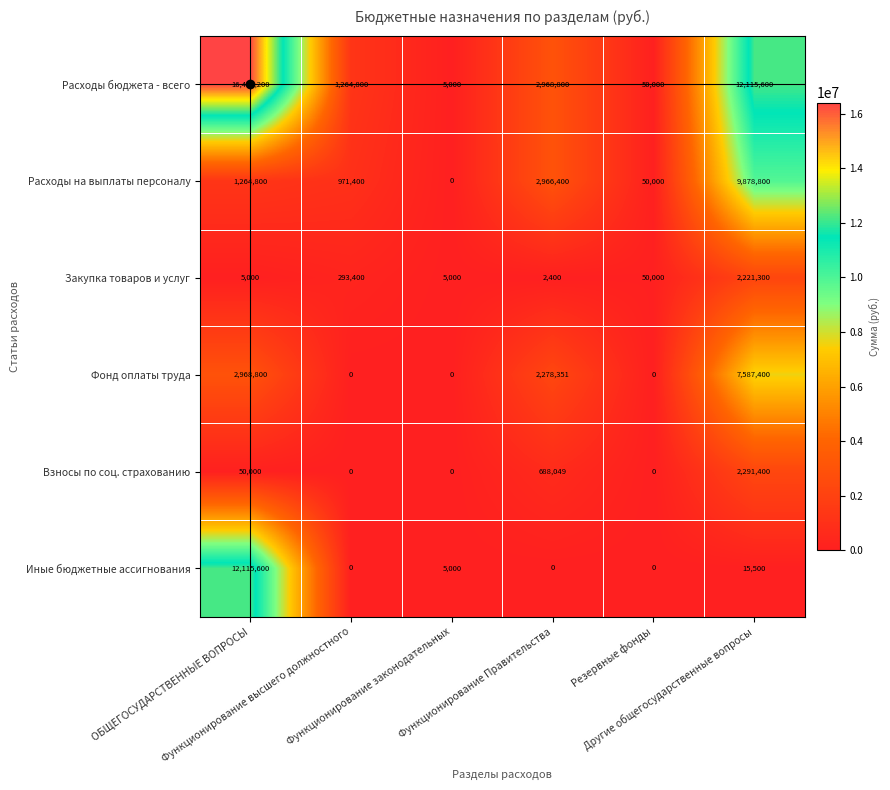

Which series has the largest range (max minus min)?

Расходы бюджета - всего